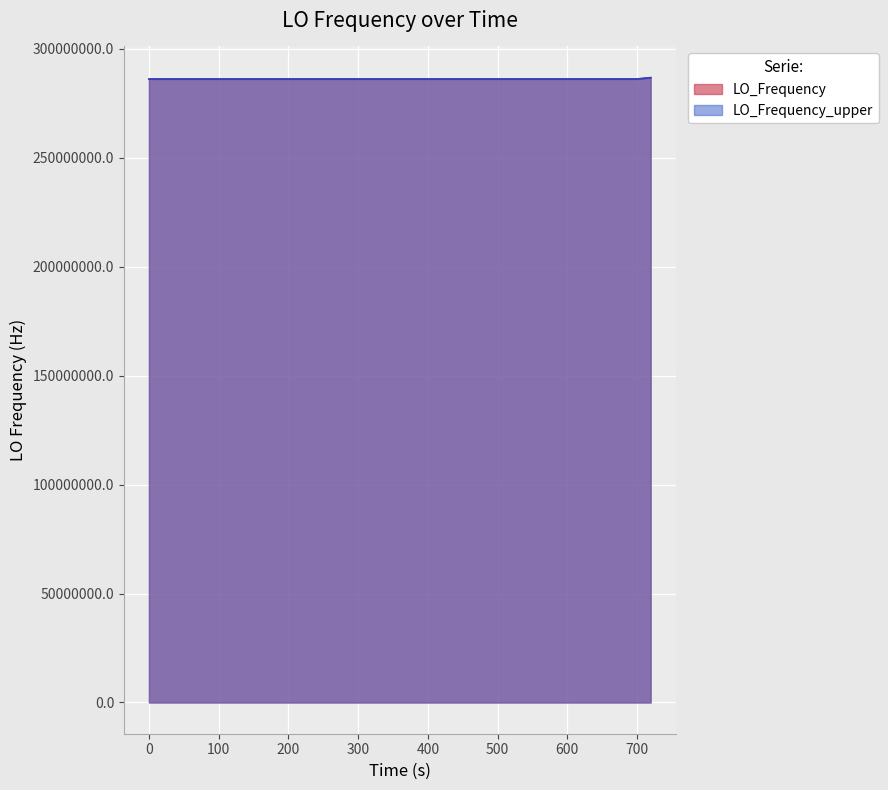

What is the lowest value of the LO_Frequency series?

286046998.3